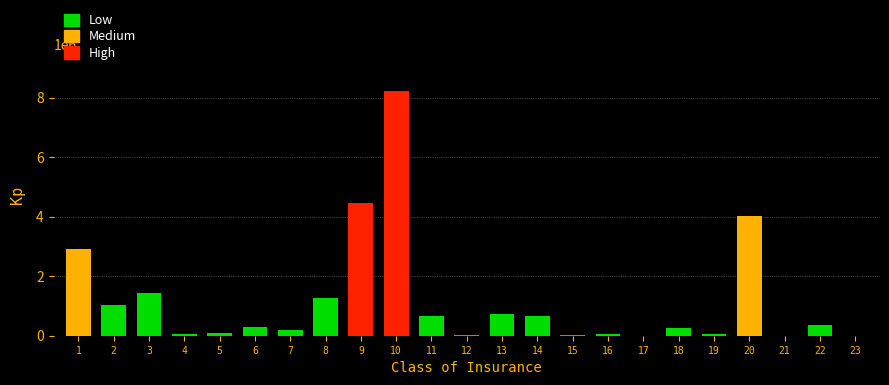

What is the sum of all values?

26893567.6